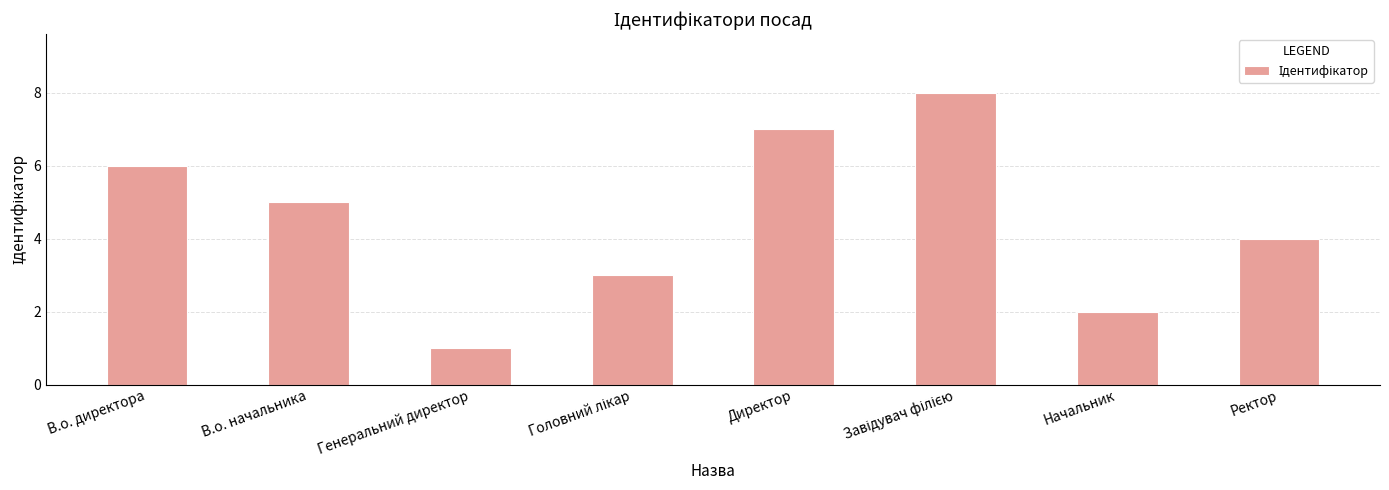

What is the label of the 1st bar from the right?

Ректор